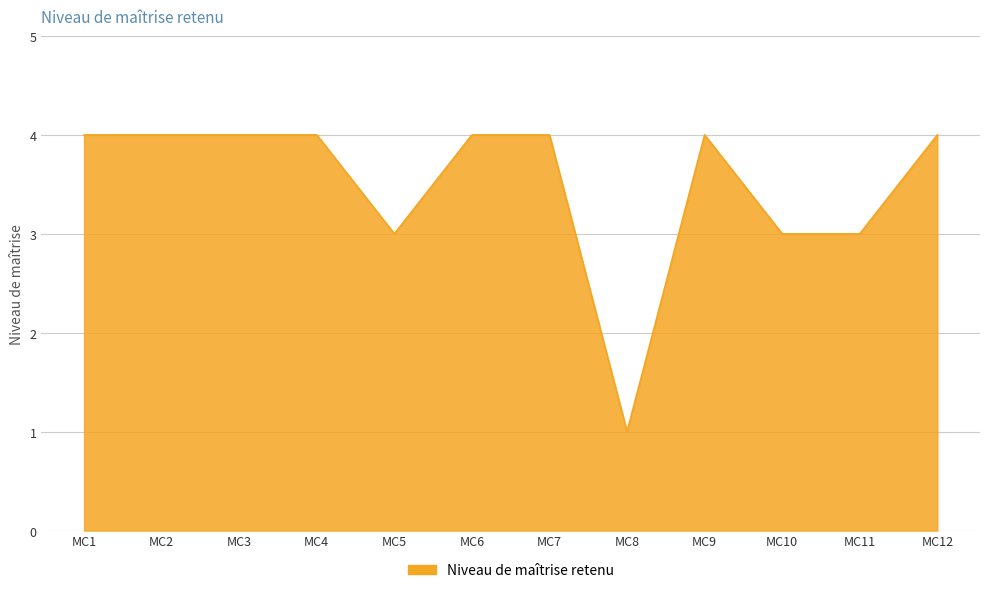

Which label corresponds to the smallest value in the chart?

MC8